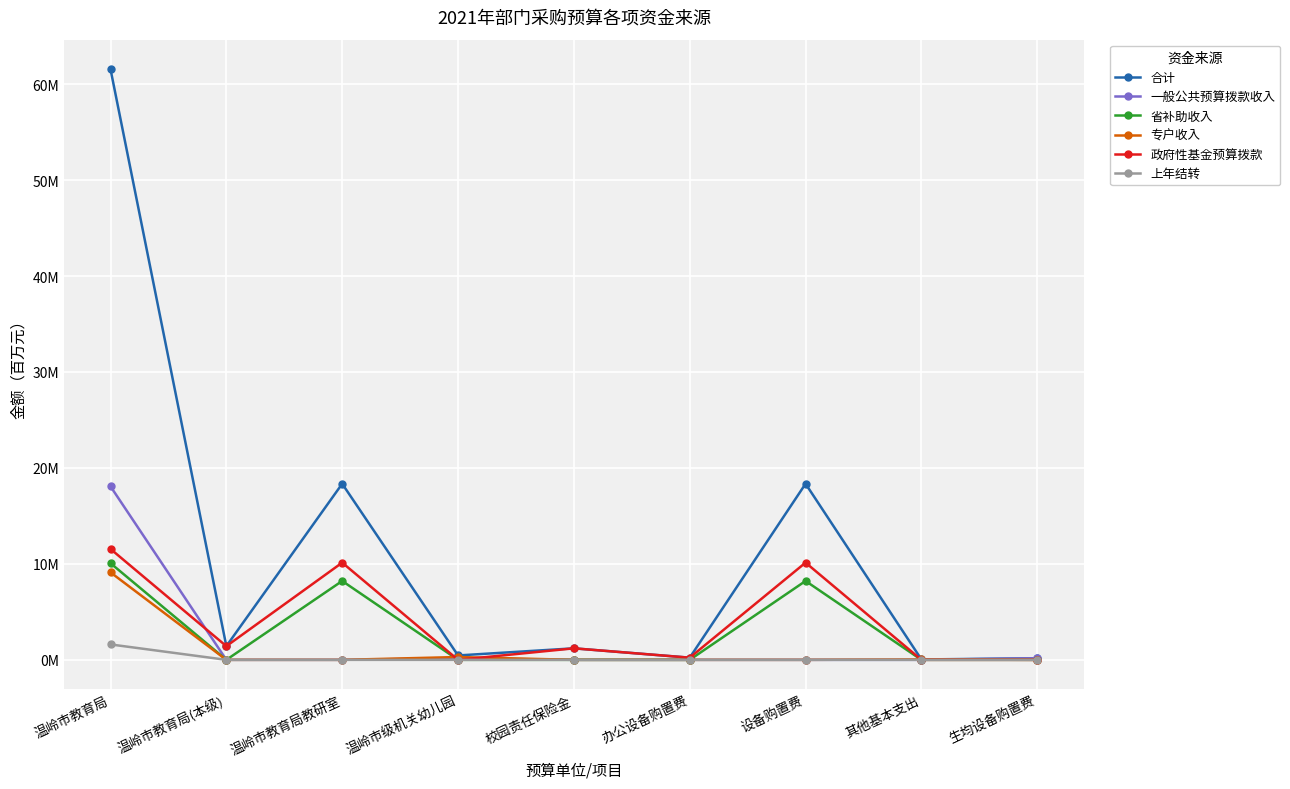

True or false: 省补助收入 has more than 1 interior local peaks.

True